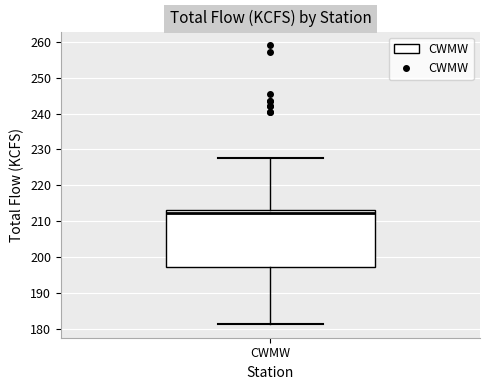

Read this box plot against the y-axis: the position of the median line, the range covered by the box, and the ends of both whiskers. The values are not printed on the chart, so give them approximately, as read against the axis.

median 212, box 197 to 213, whiskers 181 to 228